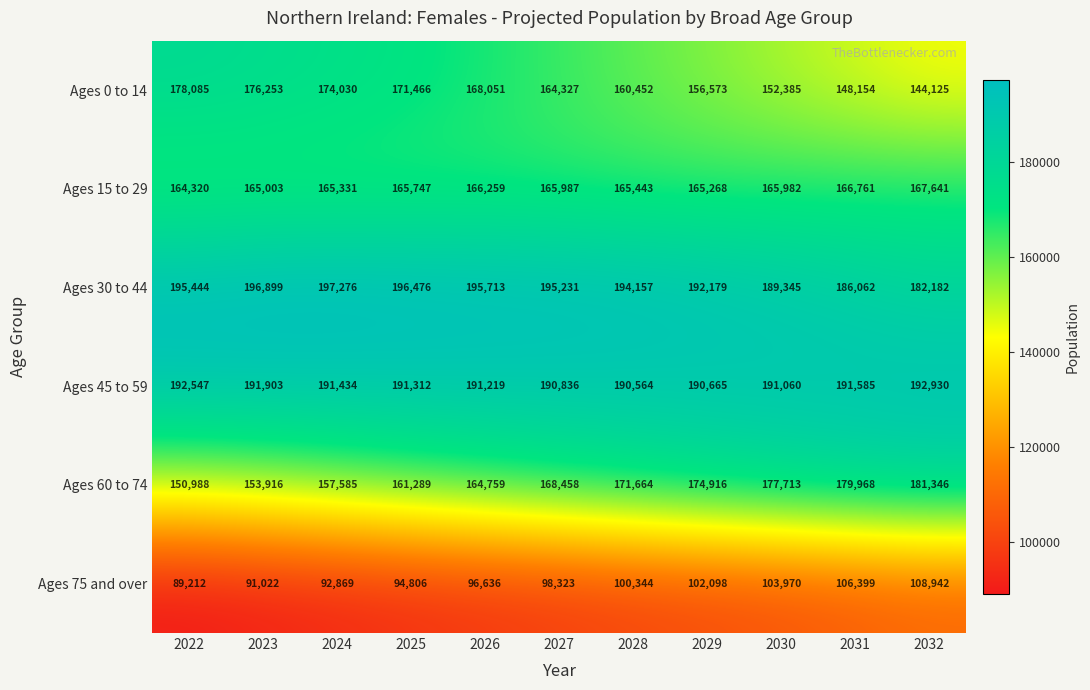

What is the spread (max minus min) of values at 2023?

105877